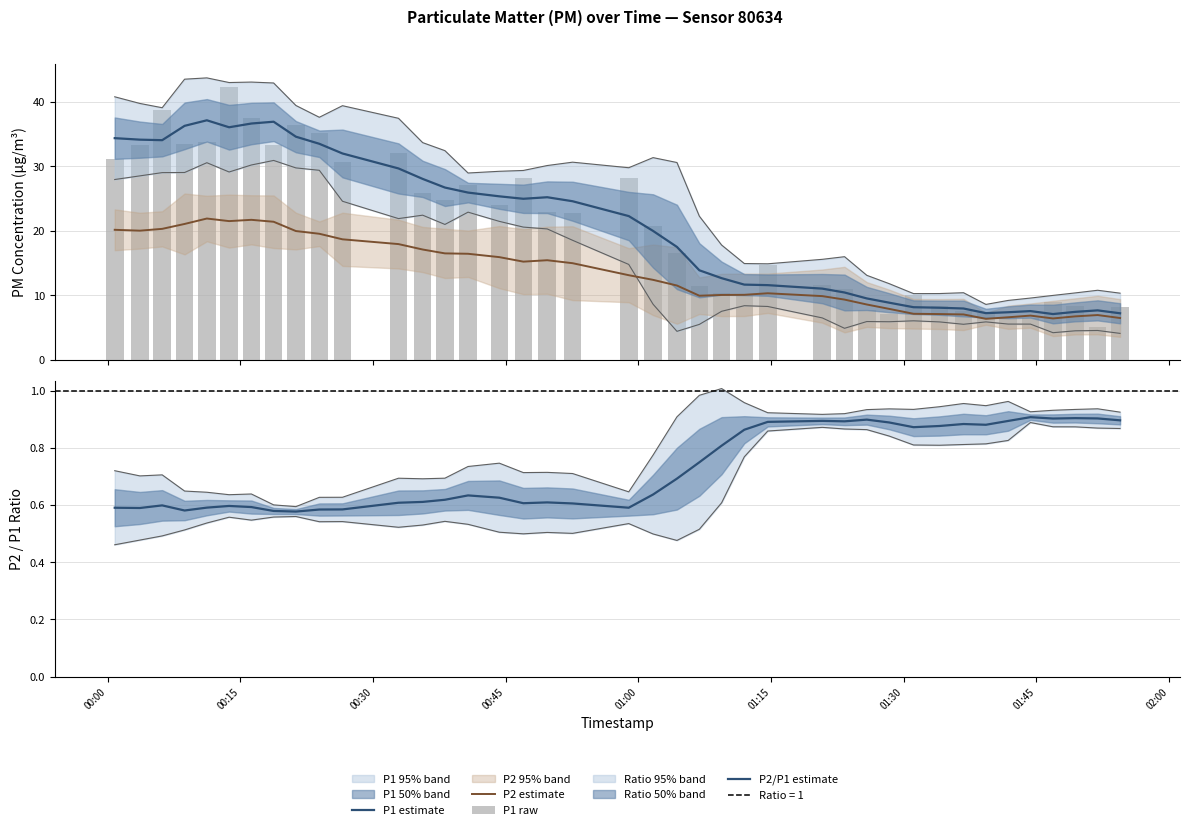

What is the value of the P2/P1 estimate bar at the 11th from the left?

0.6